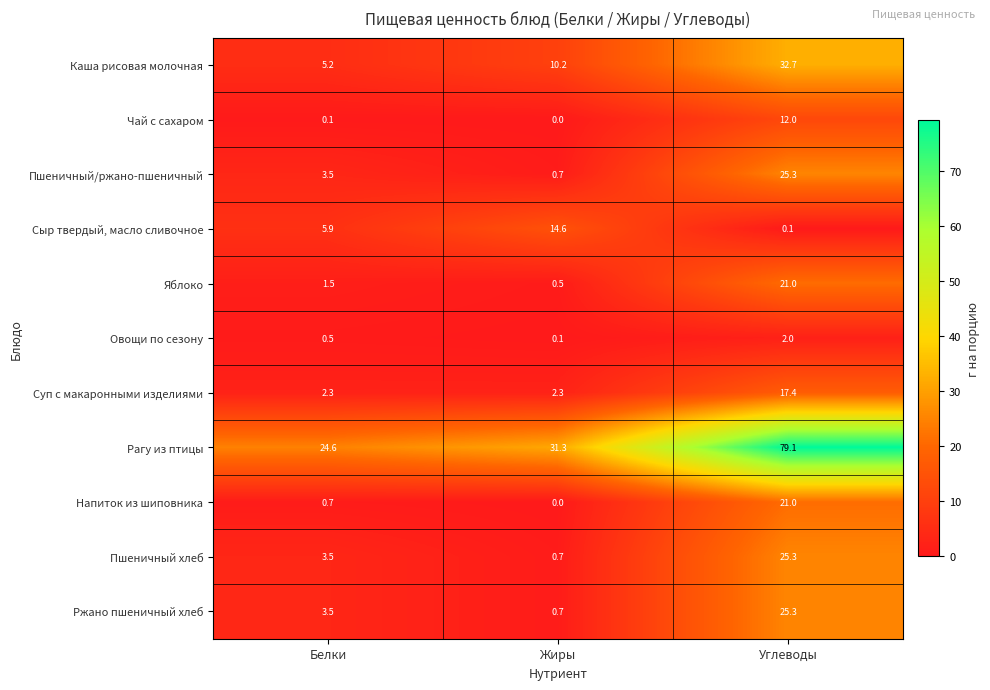

What is the minimum value for Яблоко?

0.5